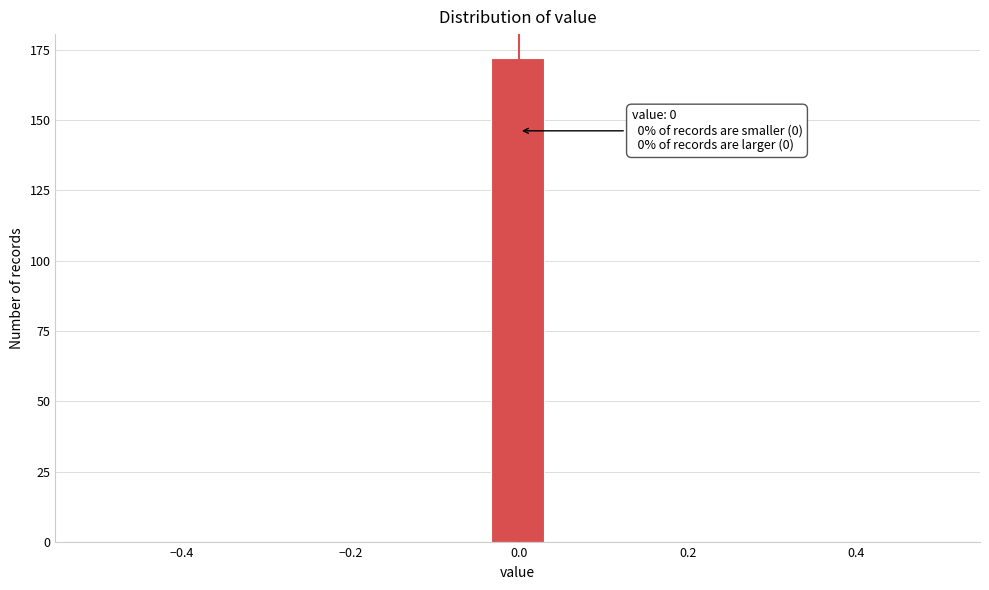

Read against the x-axis, roughly where is the centre of the tallest bar?

0.00